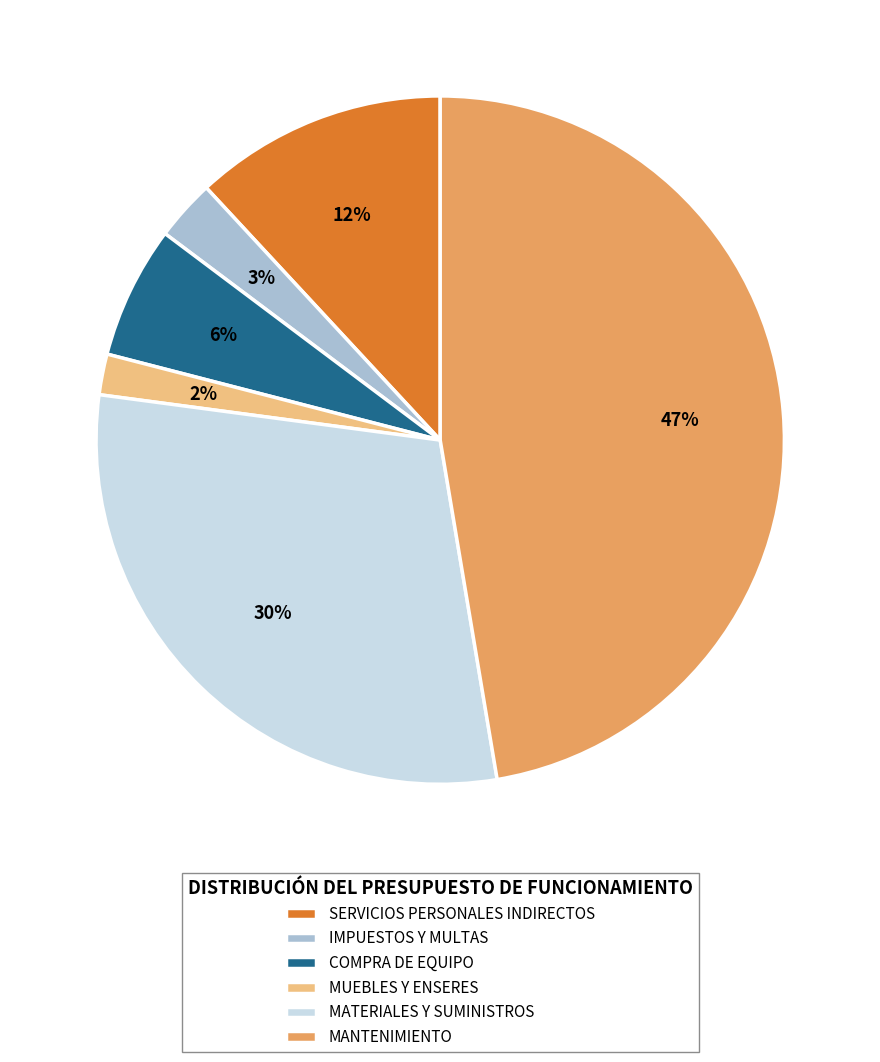

Does any single category account for the majority?

No